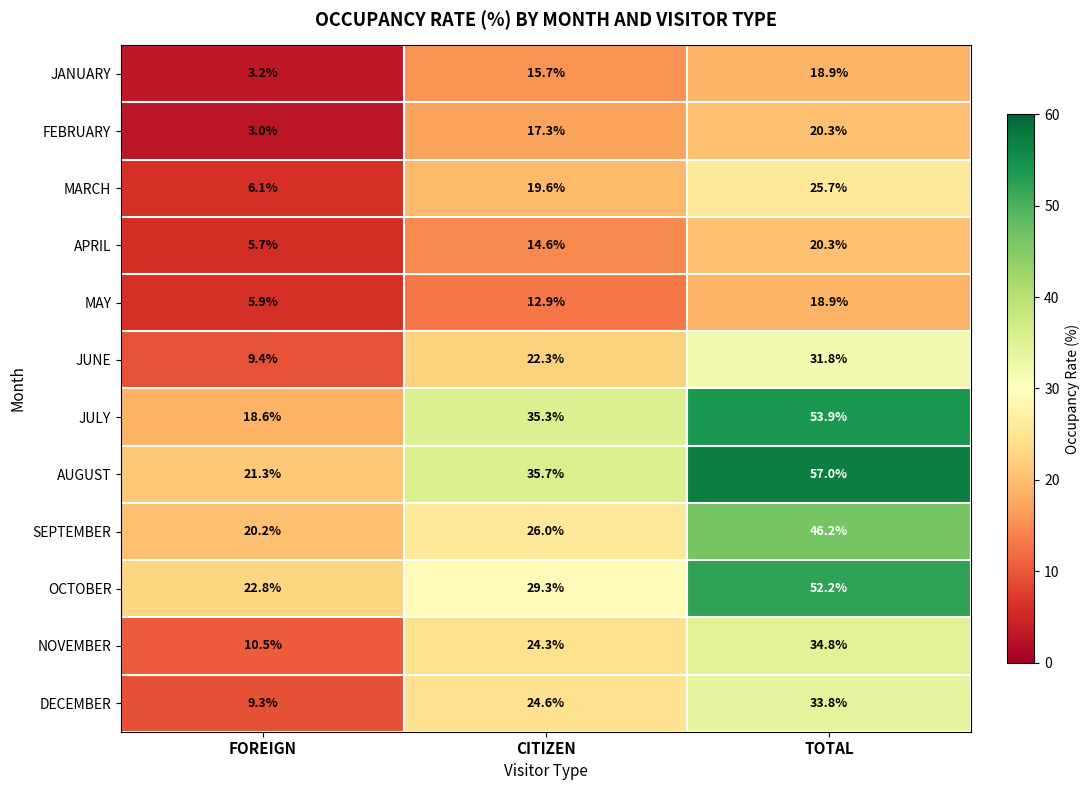

At which label does JANUARY first exceed 15?

CITIZEN